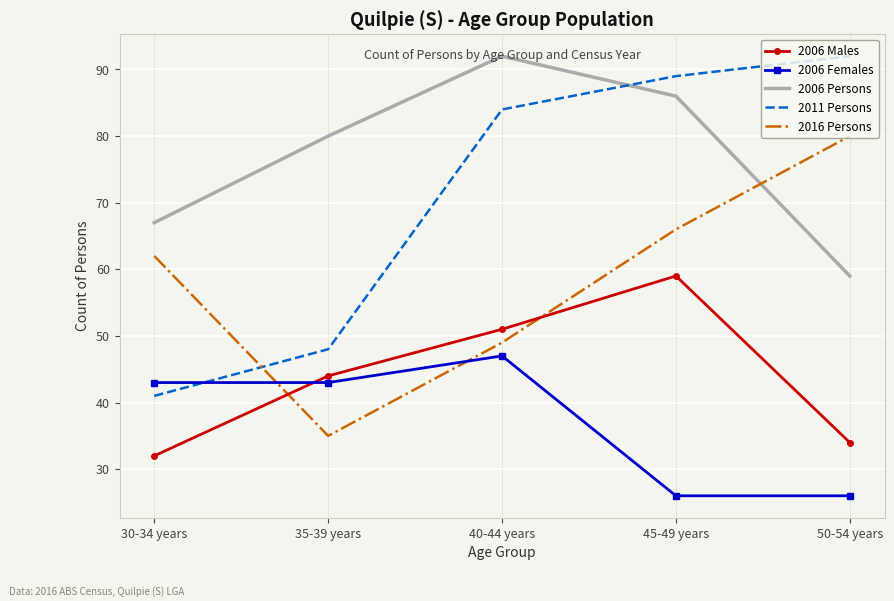

Reading left to right, transcribe all the data shown in this chart.

2006 Males: 32	44	51	59	34
2006 Females: 43	43	47	26	26
2006 Persons: 67	80	92	86	59
2011 Persons: 41	48	84	89	92
2016 Persons: 62	35	49	66	80